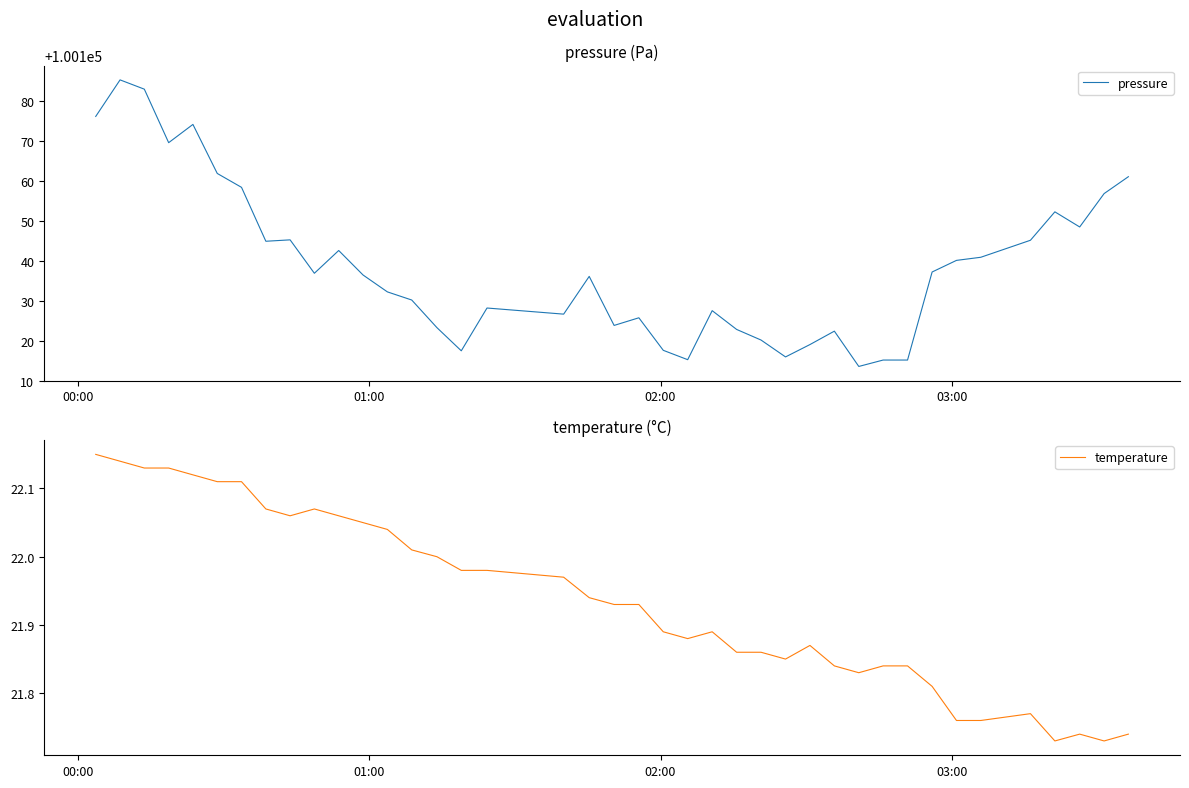

Which series has the largest total across all categories?

pressure